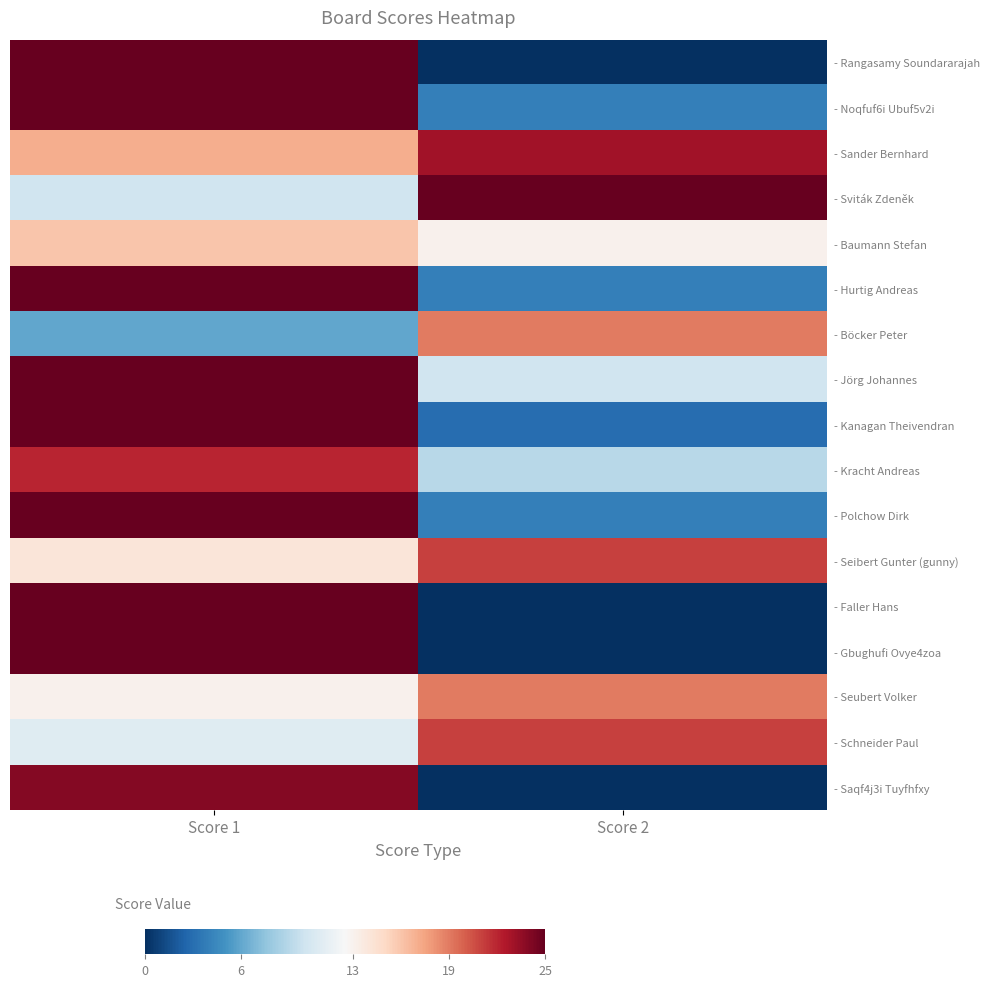

Reading left to right, what are all the values shown in this chart?

- Rangasamy Soundararajah: Score 1=25	Score 2=0
- Noqfuf6i Ubuf5v2i: Score 1=25	Score 2=4
- Sander Bernhard: Score 1=17	Score 2=23
- Sviták Zdeněk: Score 1=10	Score 2=25
- Baumann Stefan: Score 1=16	Score 2=13
- Hurtig Andreas: Score 1=25	Score 2=4
- Böcker Peter: Score 1=6	Score 2=19
- Jörg Johannes: Score 1=25	Score 2=10
- Kanagan Theivendran: Score 1=25	Score 2=3
- Kracht Andreas: Score 1=22	Score 2=9
- Polchow Dirk: Score 1=25	Score 2=4
- Seibert Gunter (gunny): Score 1=14	Score 2=21
- Faller Hans: Score 1=25	Score 2=0
- Gbughufi Ovye4zoa: Score 1=25	Score 2=0
- Seubert Volker: Score 1=13	Score 2=19
- Schneider Paul: Score 1=11	Score 2=21
- Saqf4j3i Tuyfhfxy: Score 1=24	Score 2=0